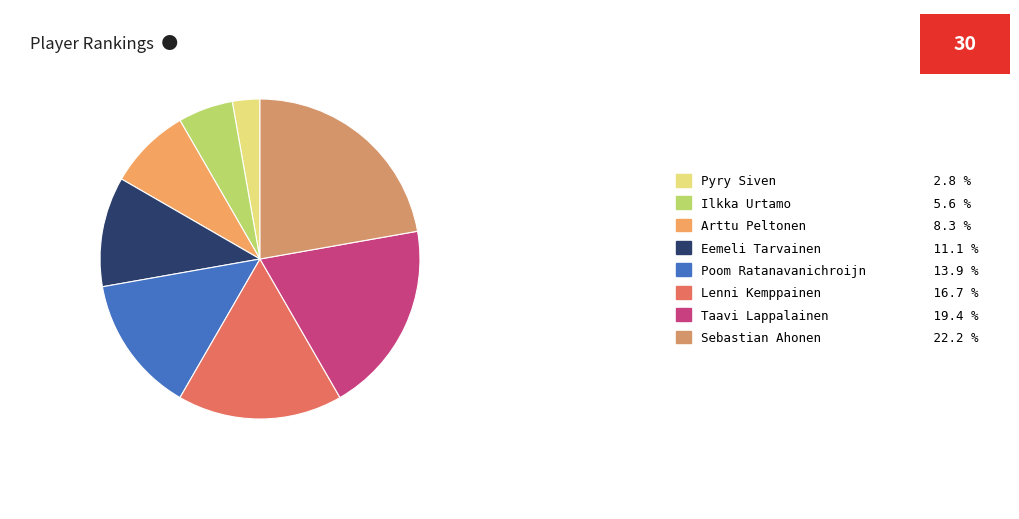

Is it true that Sebastian Ahonen is 32% of the pie?

False